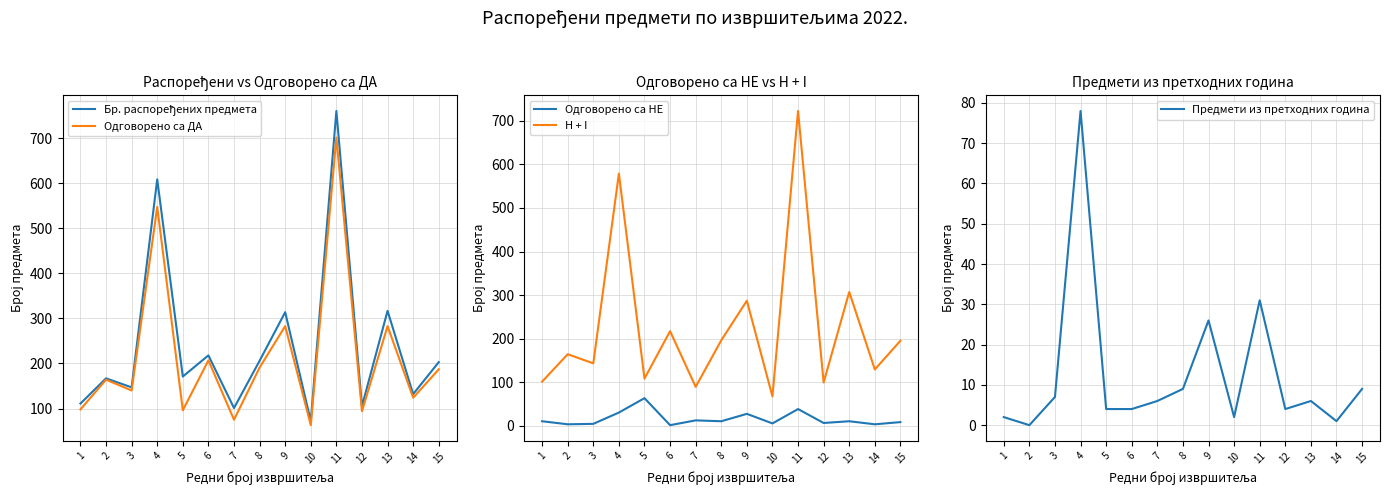

What is the difference between the highest and lowest values at 7?

95